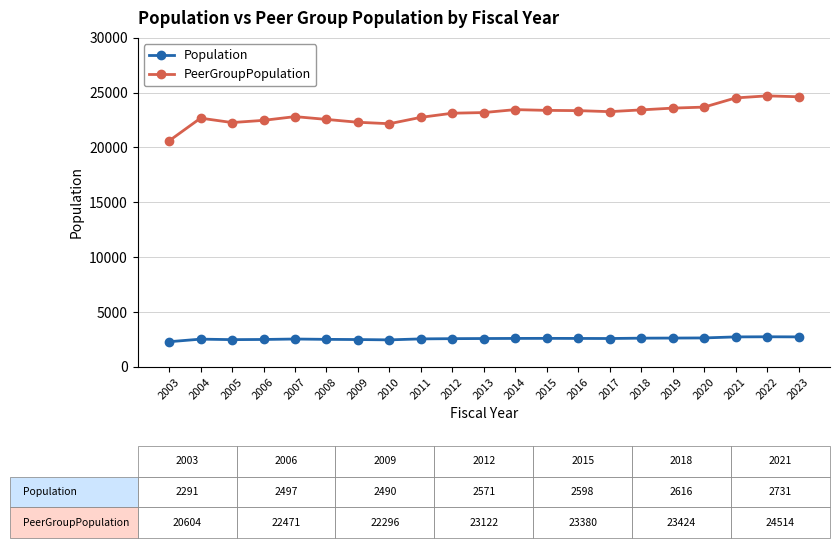

How many data points does each series have?

21